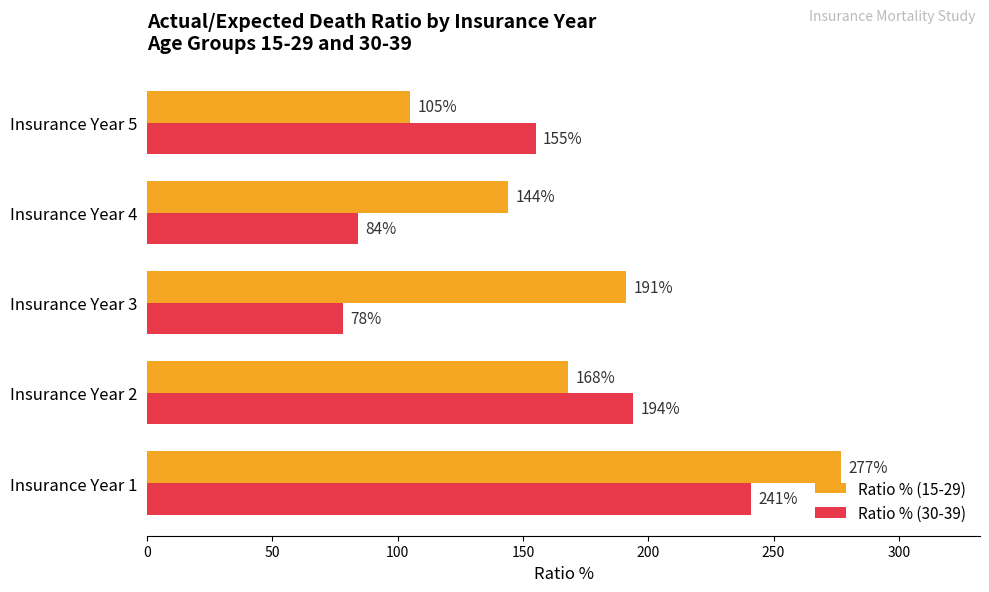

What are all the series names shown in the legend?

Ratio % (15-29), Ratio % (30-39)